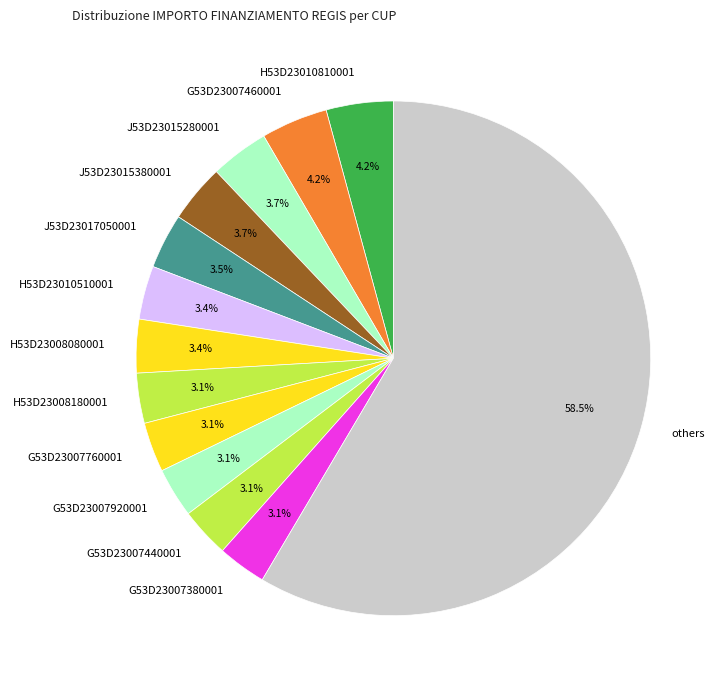

Combined, what portion of the pie is J53D23017050001 and G53D23007440001?

6.6%